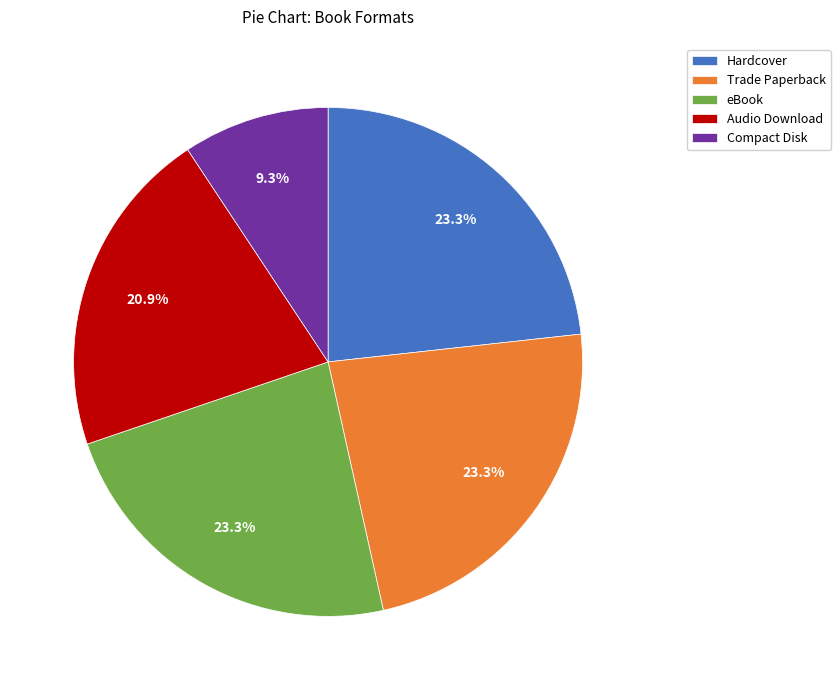

Is the sum of Trade Paperback and Compact Disk greater than half?

No